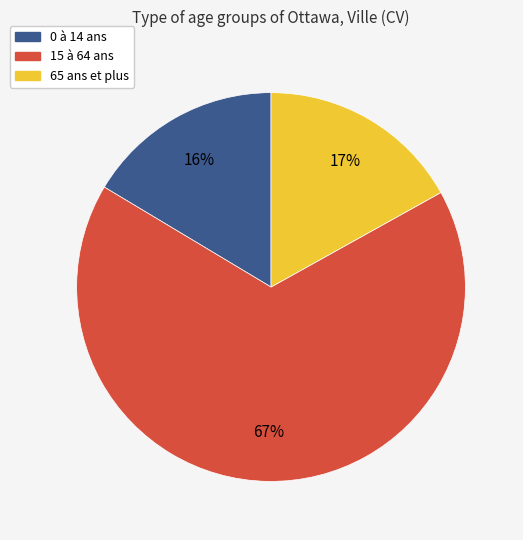

Between 15 à 64 ans and 0 à 14 ans, which is larger?

15 à 64 ans